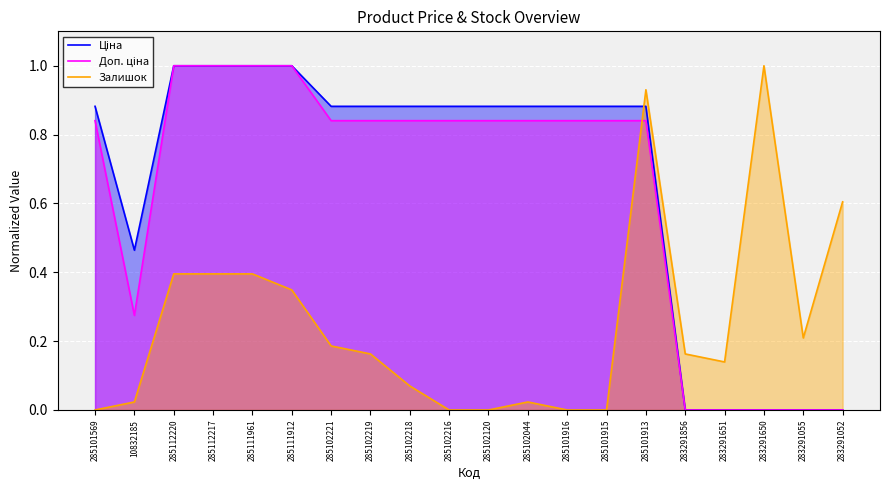

Reading right to left, transcribe all the data shown in this chart.

Ціна: 283291052=0.0	283291055=0.0	283291650=0.0	283291651=0.0	283291856=0.0	285101913=0.9	285101915=0.9	285101916=0.9	285102044=0.9	285102120=0.9	285102216=0.9	285102218=0.9	285102219=0.9	285102221=0.9	285111912=1.0	285111961=1.0	285112217=1.0	285112220=1.0	10832185=0.5	285101569=0.9
Доп. ціна: 283291052=0.0	283291055=0.0	283291650=0.0	283291651=0.0	283291856=0.0	285101913=0.8	285101915=0.8	285101916=0.8	285102044=0.8	285102120=0.8	285102216=0.8	285102218=0.8	285102219=0.8	285102221=0.8	285111912=1.0	285111961=1.0	285112217=1.0	285112220=1.0	10832185=0.3	285101569=0.8
Залишок: 283291052=0.6	283291055=0.2	283291650=1.0	283291651=0.1	283291856=0.2	285101913=0.9	285101915=0.0	285101916=0.0	285102044=0.0	285102120=0.0	285102216=0.0	285102218=0.1	285102219=0.2	285102221=0.2	285111912=0.3	285111961=0.4	285112217=0.4	285112220=0.4	10832185=0.0	285101569=0.0